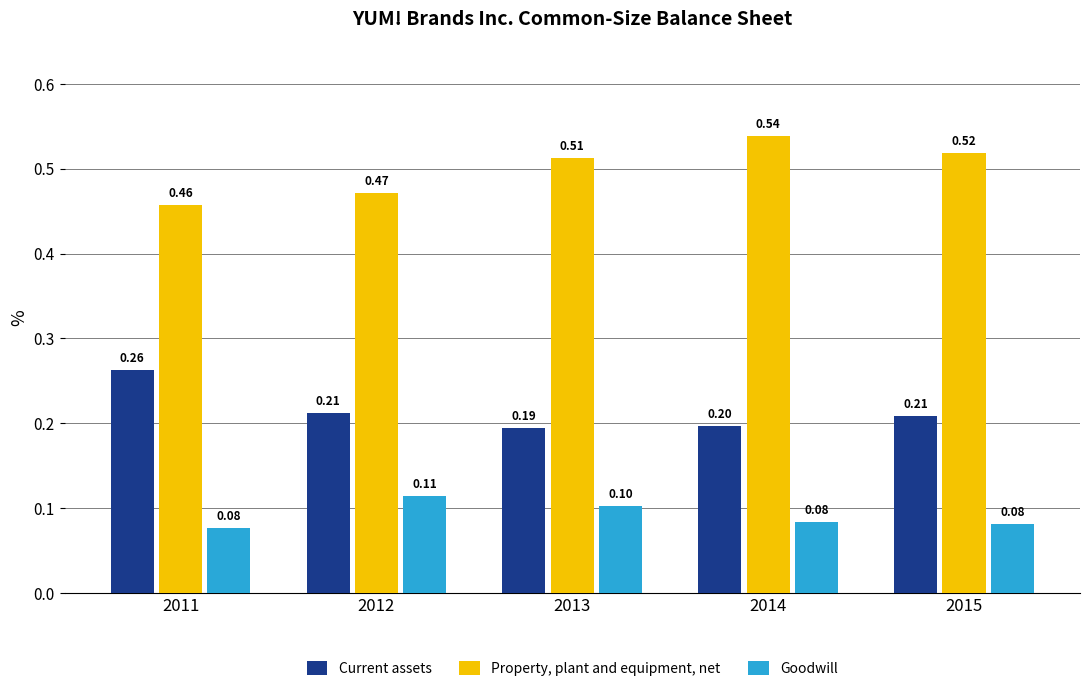

At which category is the sum across all series the highest?

2014